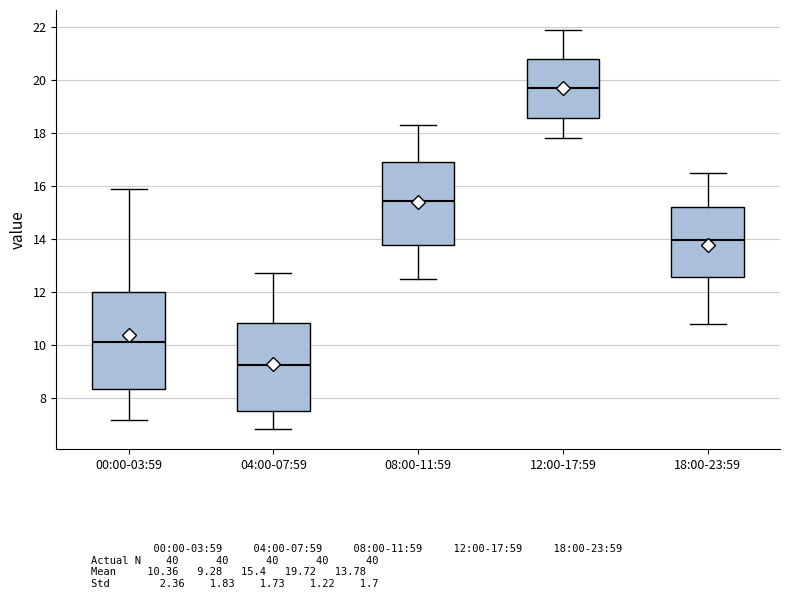

Comparing the boxes themselves (not the whiskers), which one is the tallest?

00:00-03:59